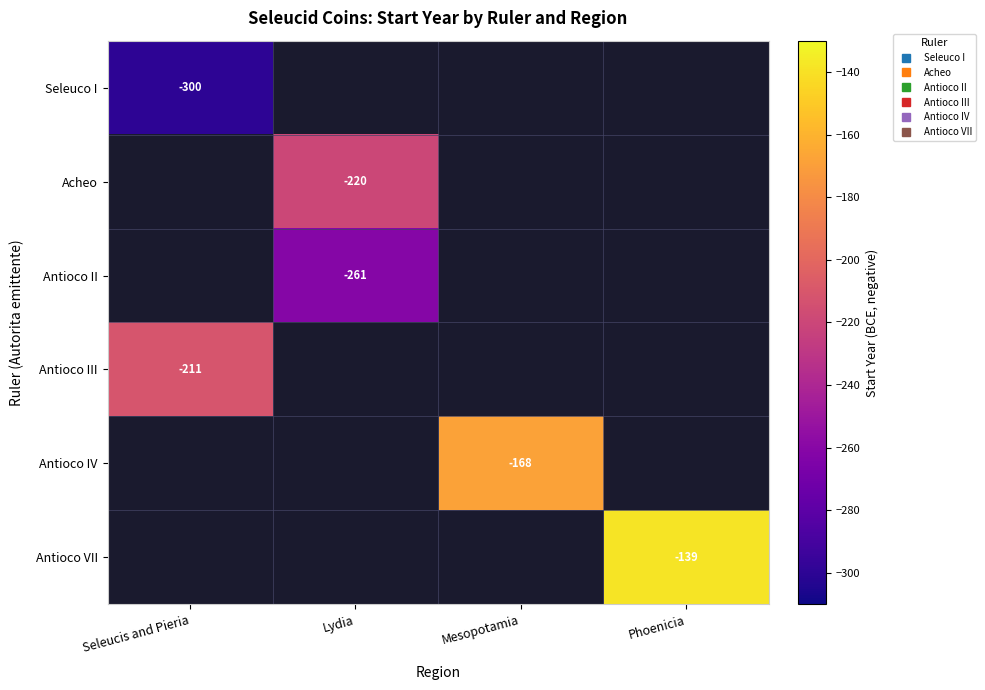

What is the minimum value shown in the chart?

-300